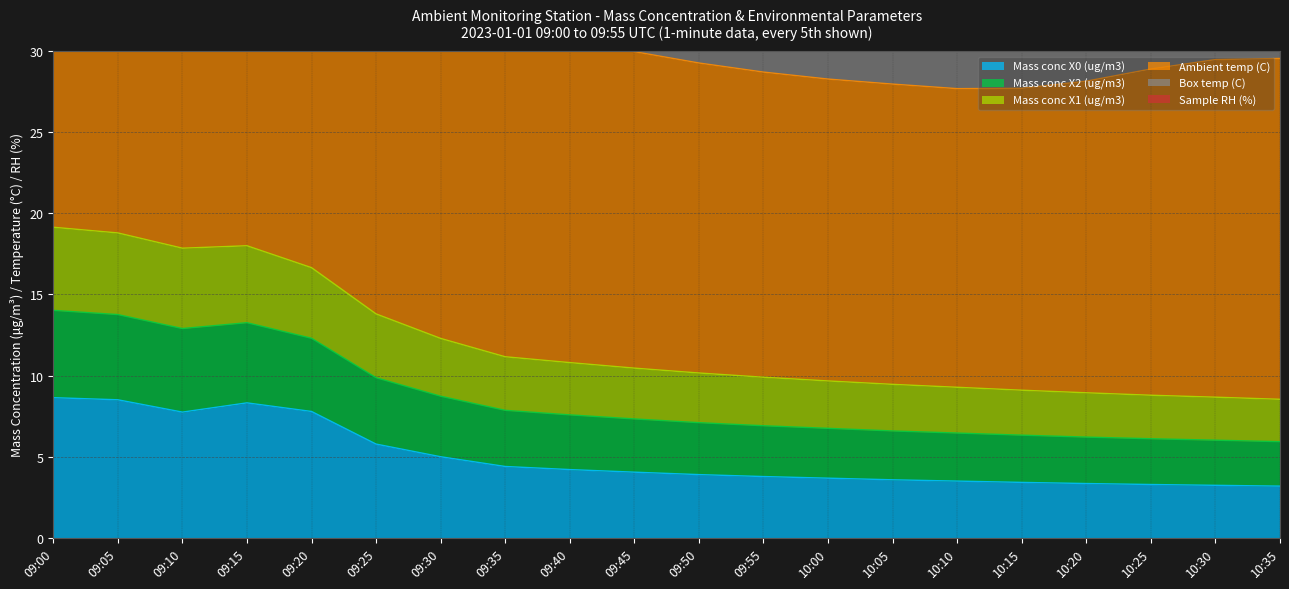

Is it true that Mass conc X0 (ug/m3) equals 8.3 at 09:15?

True